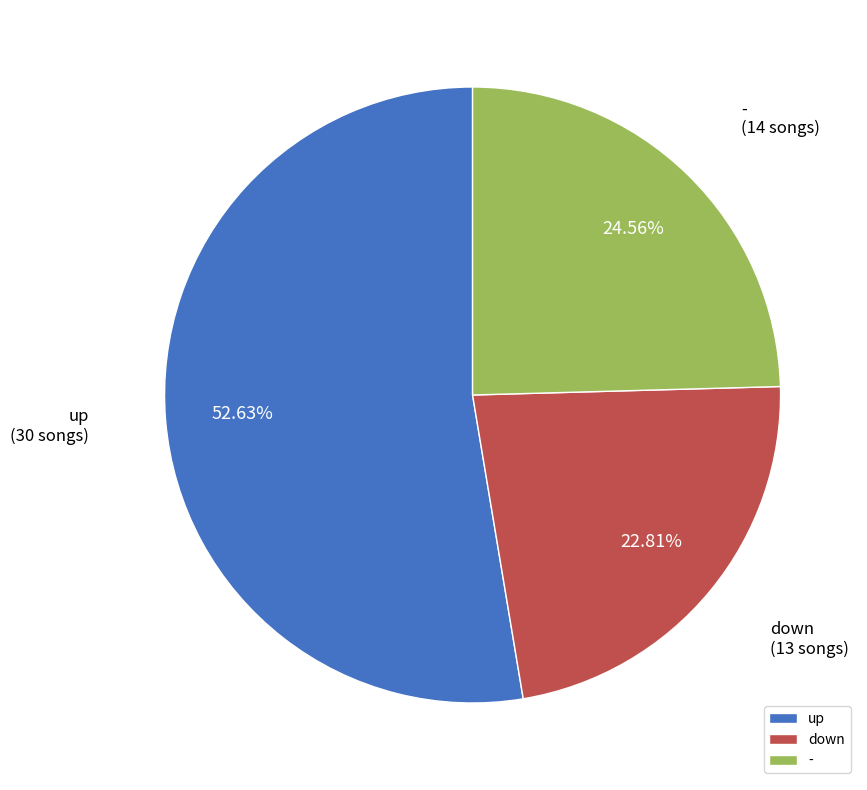

To the nearest percent, what percentage of the pie is up?

53%